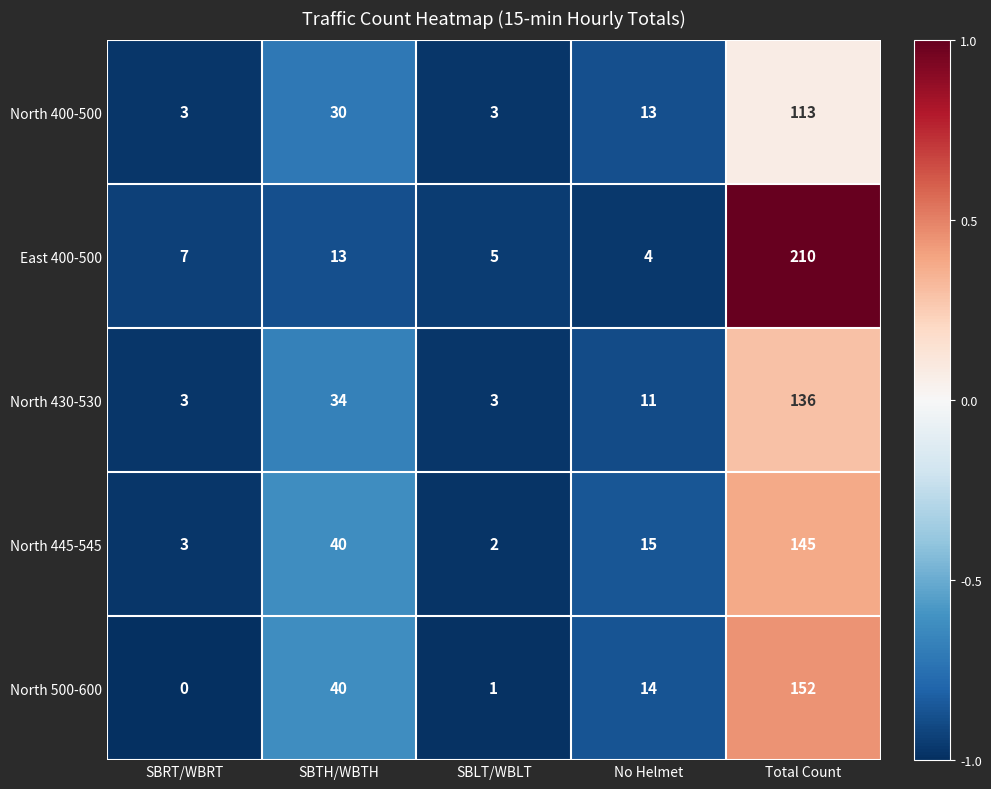

Which label corresponds to the largest value in the chart?

Total Count